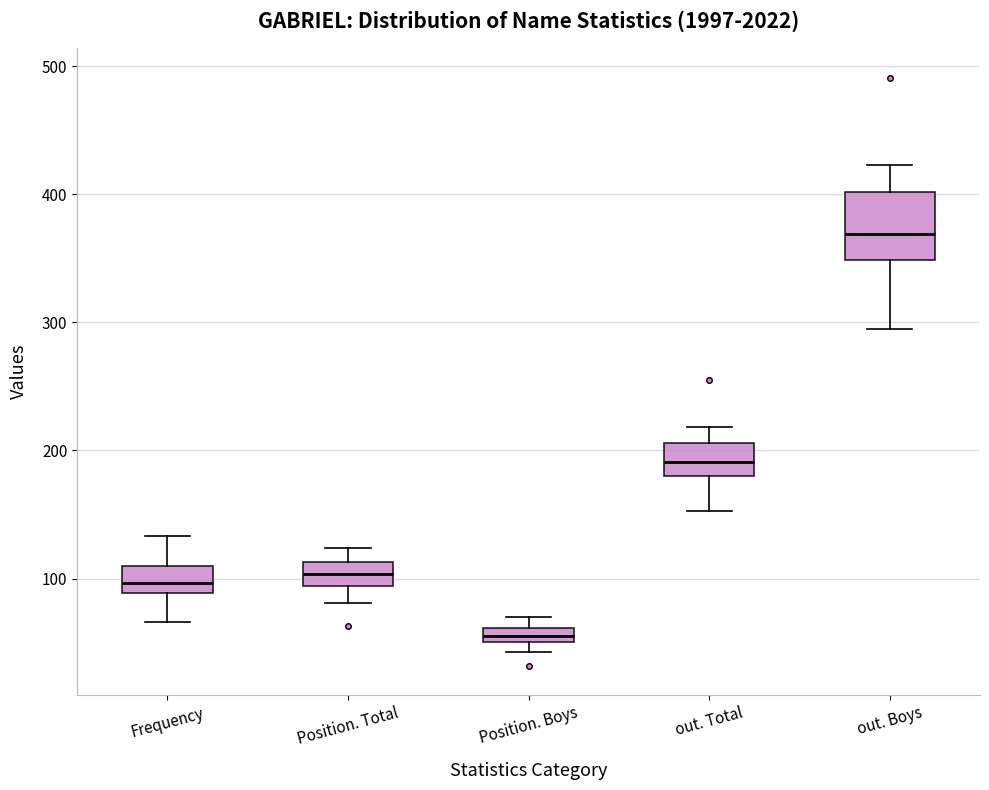

Which box's median line is the highest?

out. Boys